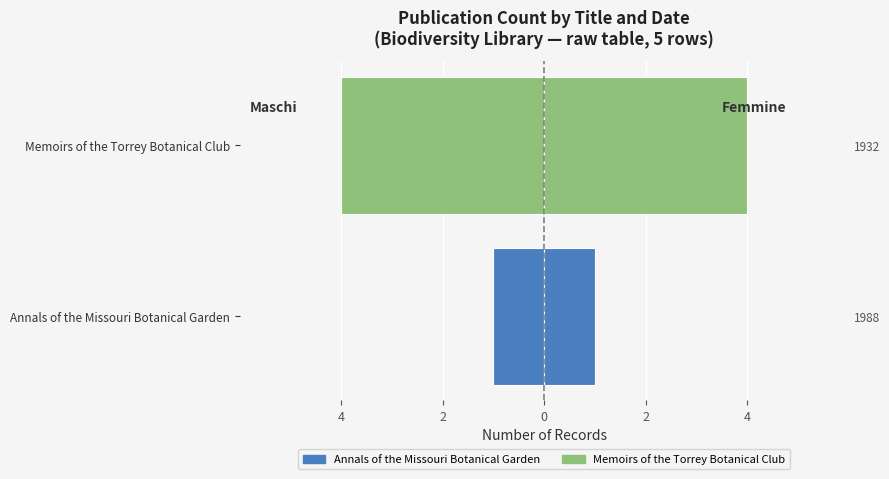

Is the value of Count (left) at Memoirs of the Torrey Botanical Club greater than the value of Count (right) at Memoirs of the Torrey Botanical Club?

No